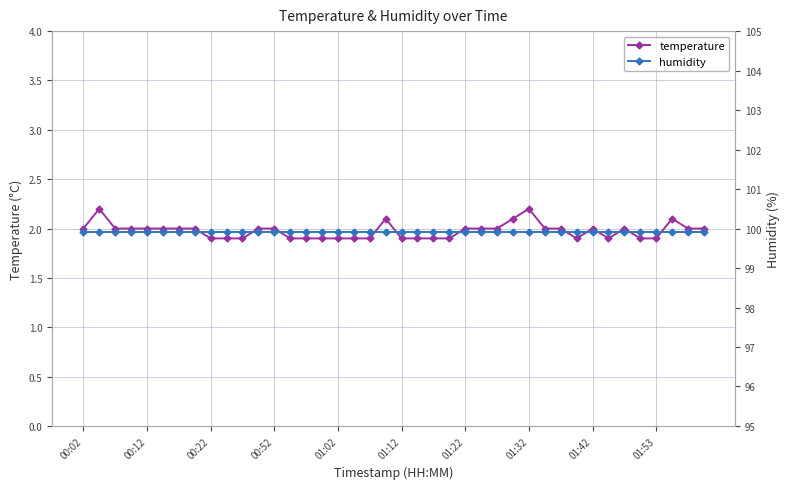

At how many categories does at least one series exceed 12?

40